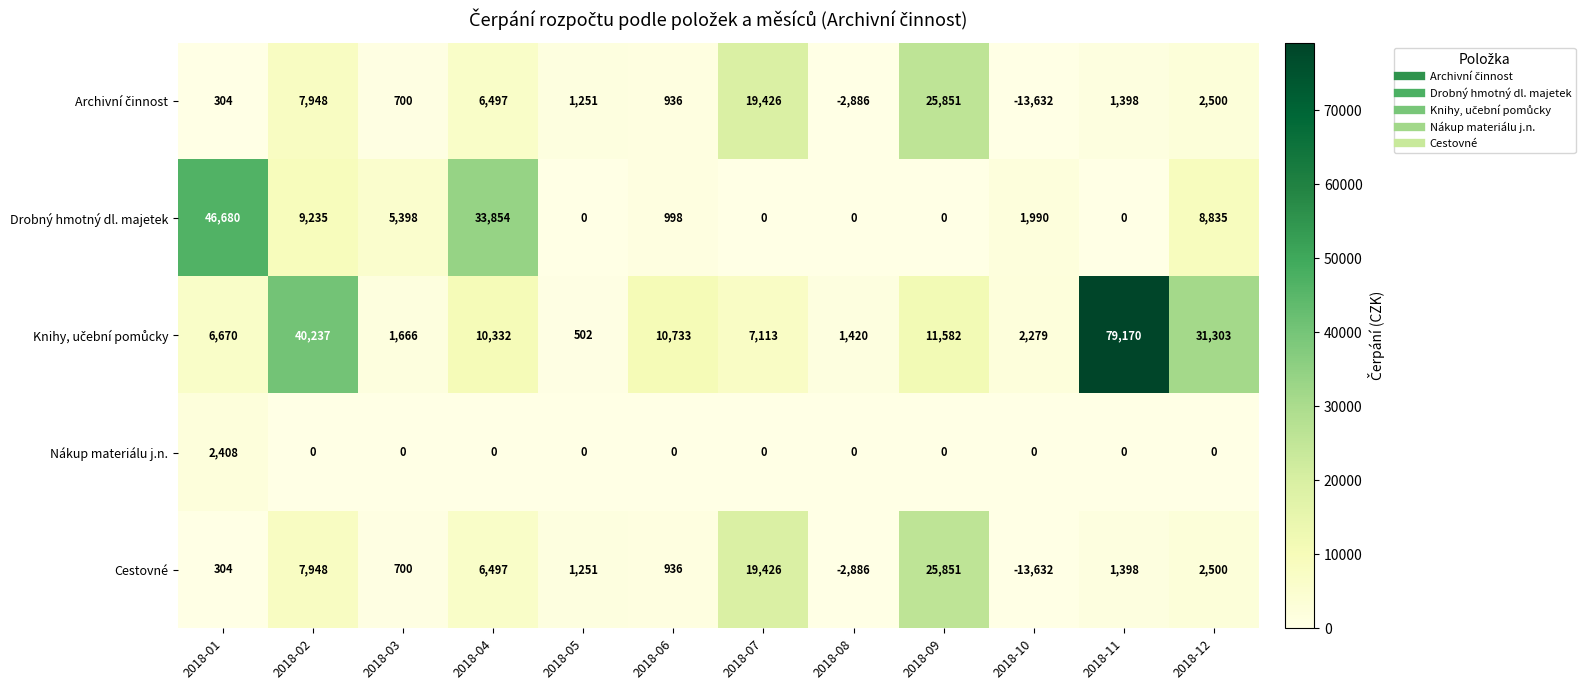

How many categories are shown in the chart?

12